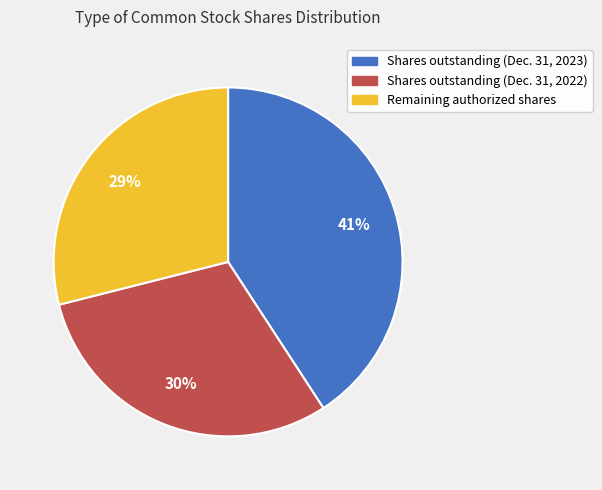

To the nearest percent, what is the average slice percentage?

33%